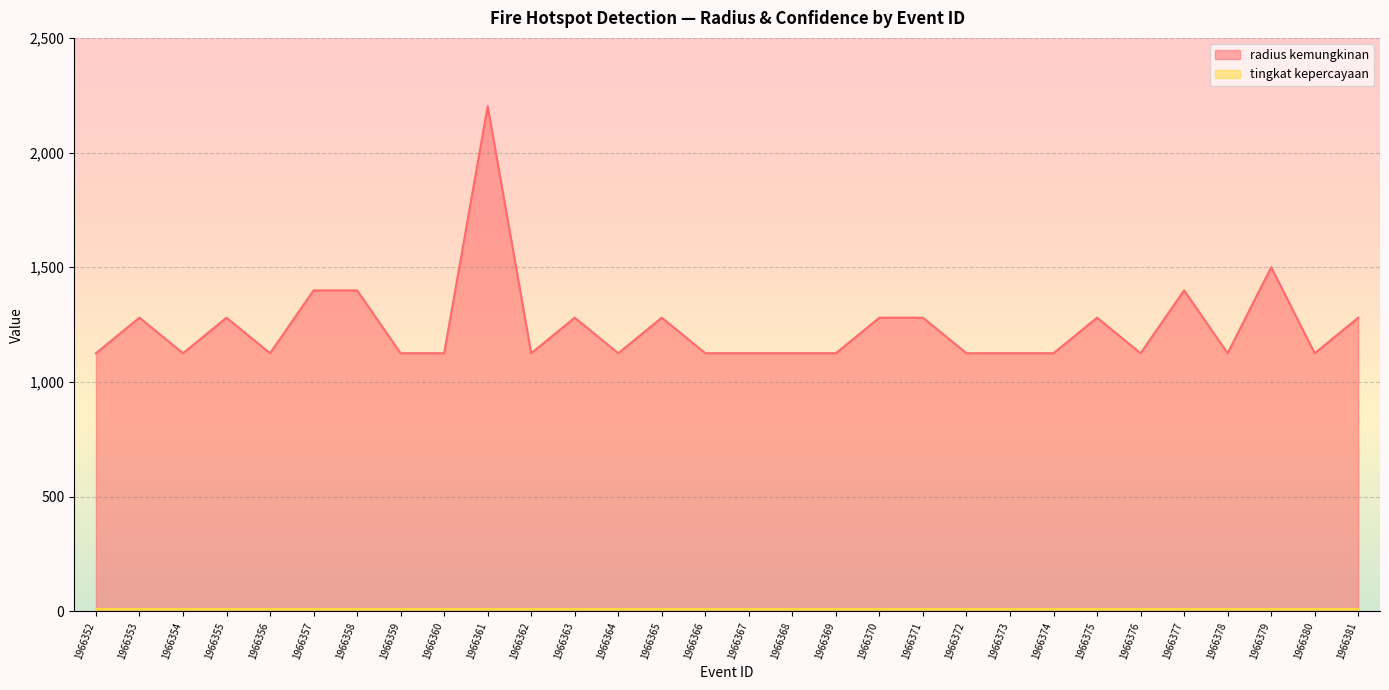

What is the change in value from 1966376 to 1966379?

+375